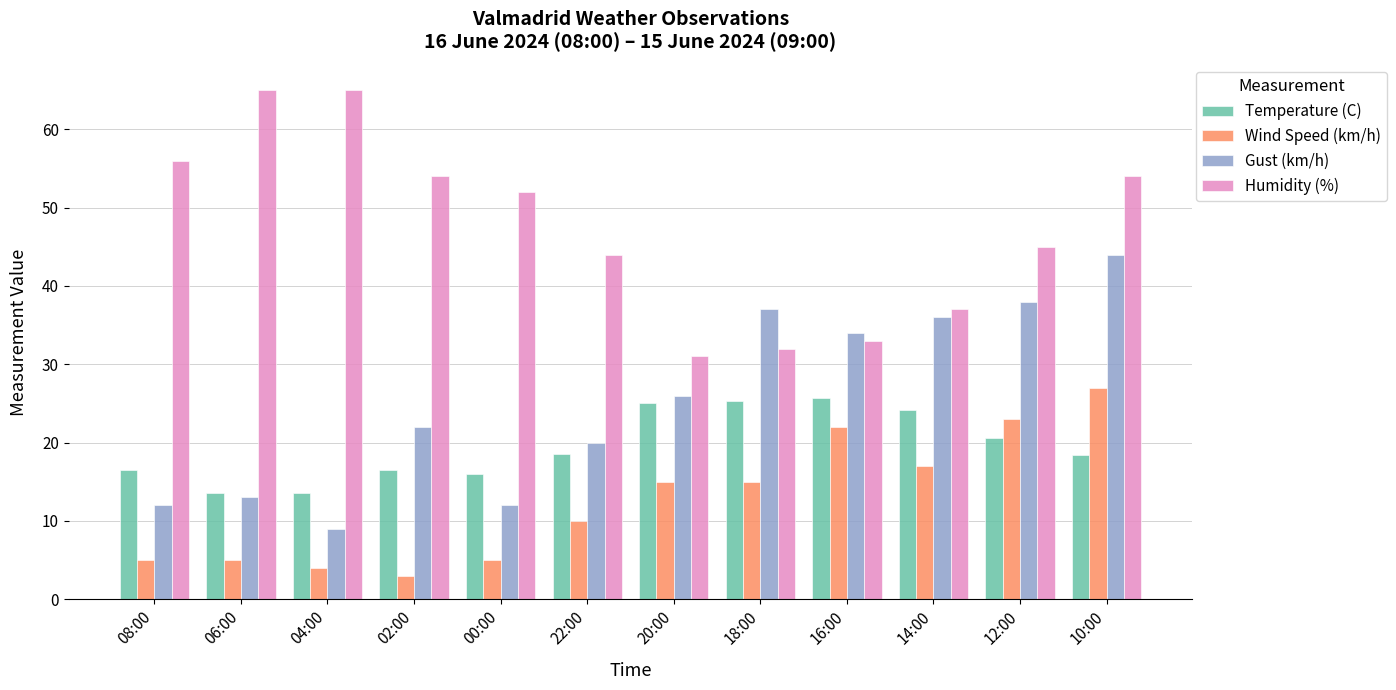

What is the highest value of the Wind Speed (km/h) series?

27.0